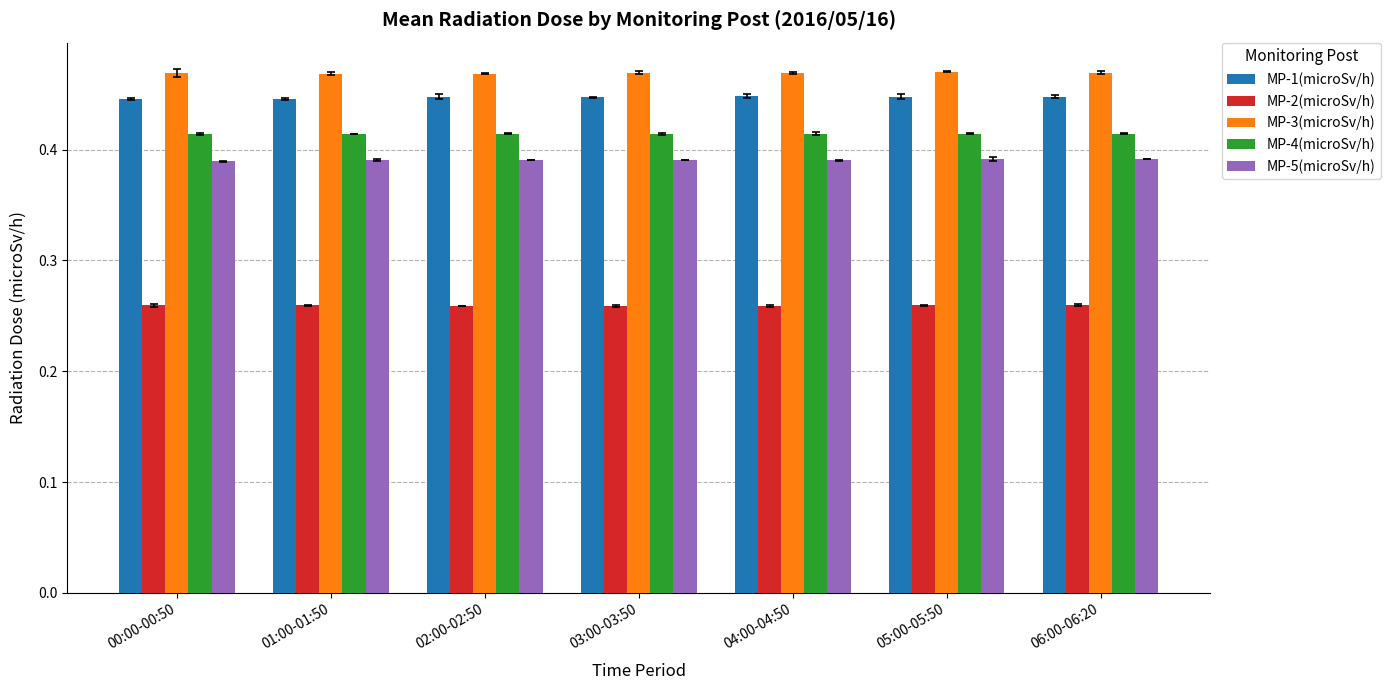

What is the total value across all series at 01:00-01:50?

2.0